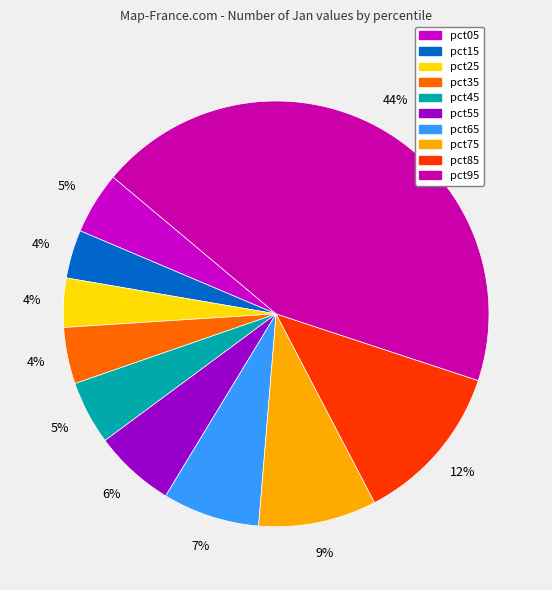

How many segments does this pie chart have?

10